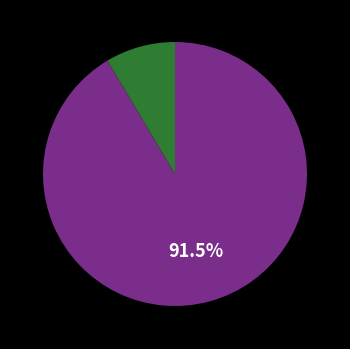

Count the number of slices in the pie.

2